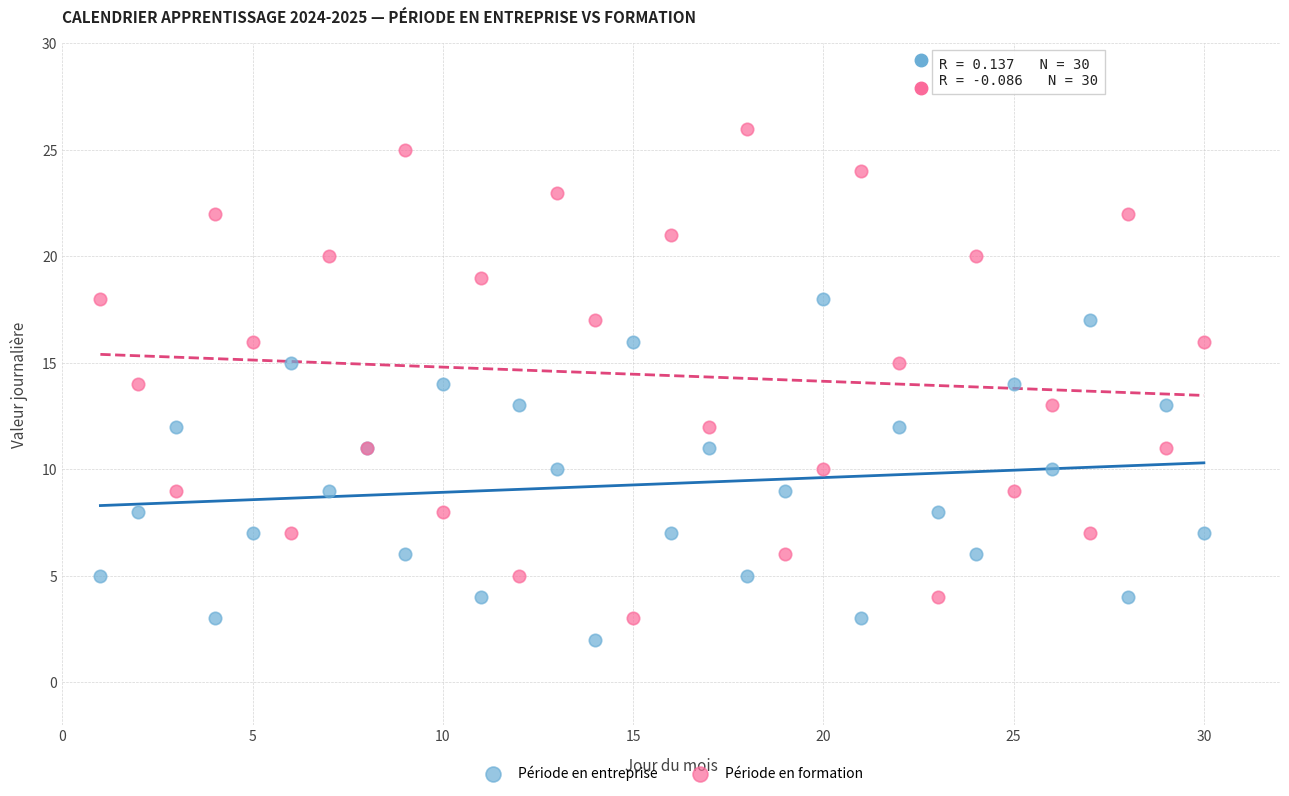

Which series reaches the minimum Y coordinate?

Période en entreprise